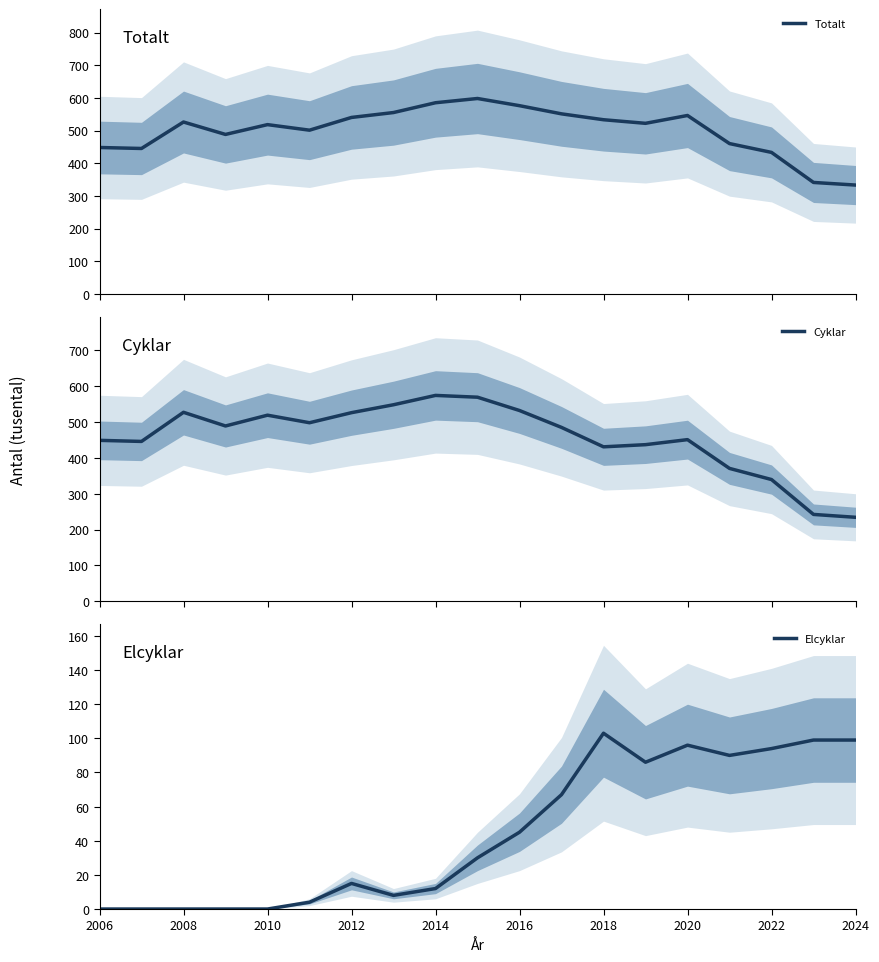

Which series has the largest total across all categories?

Totalt